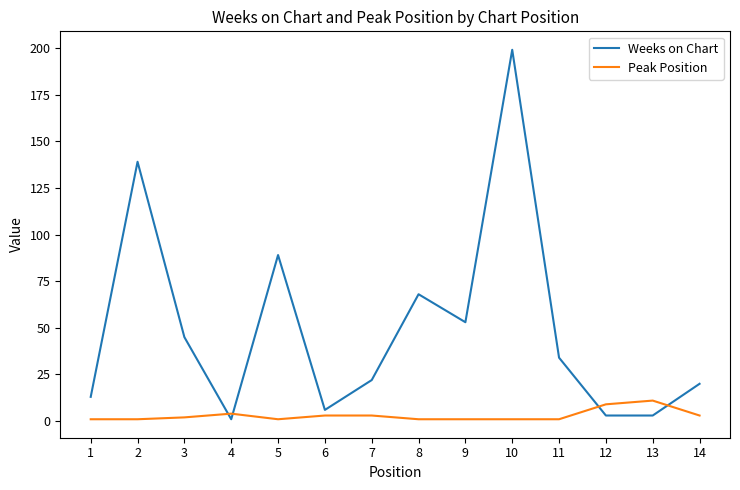

Rank the series at 8 from highest to lowest value.

Weeks on Chart, Peak Position